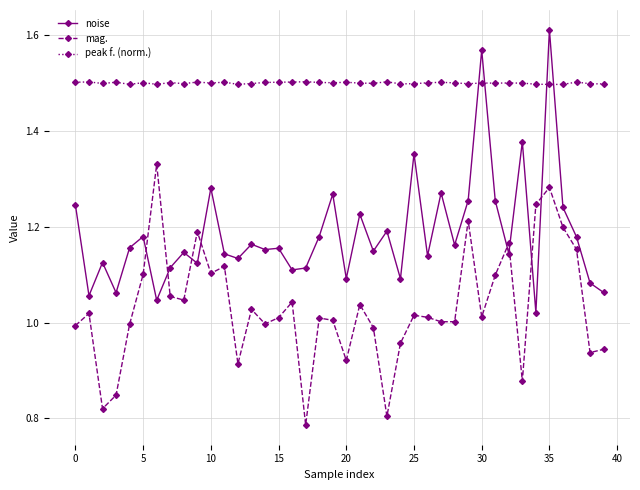

True or false: peak f. (norm.) has more than 0 points higher than both neighbors.

True